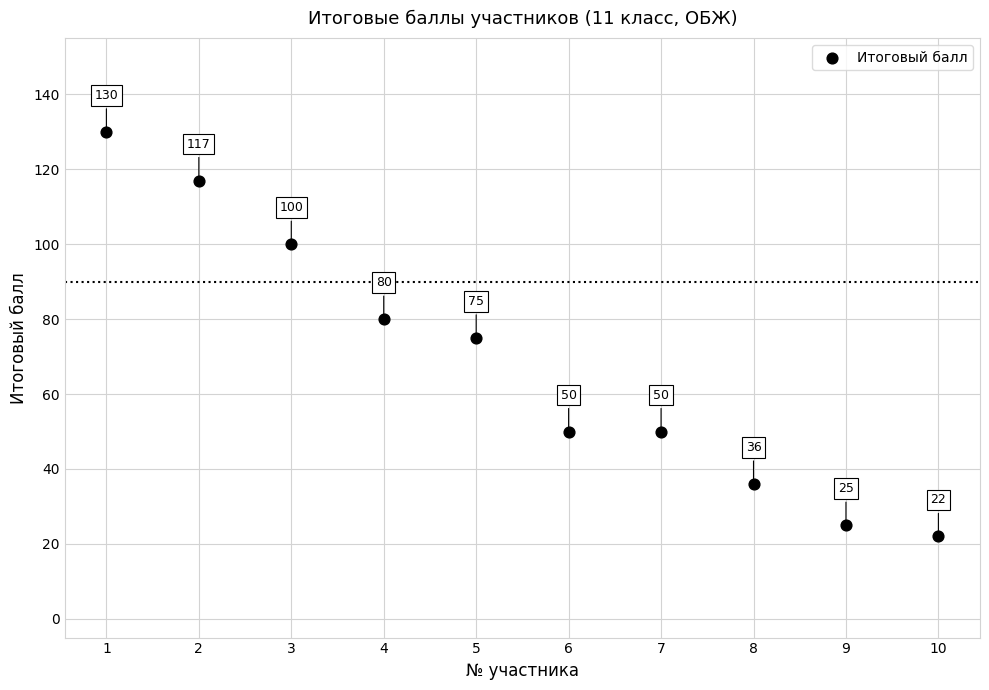

What Y value in the scatter plot is closest to 76?

75